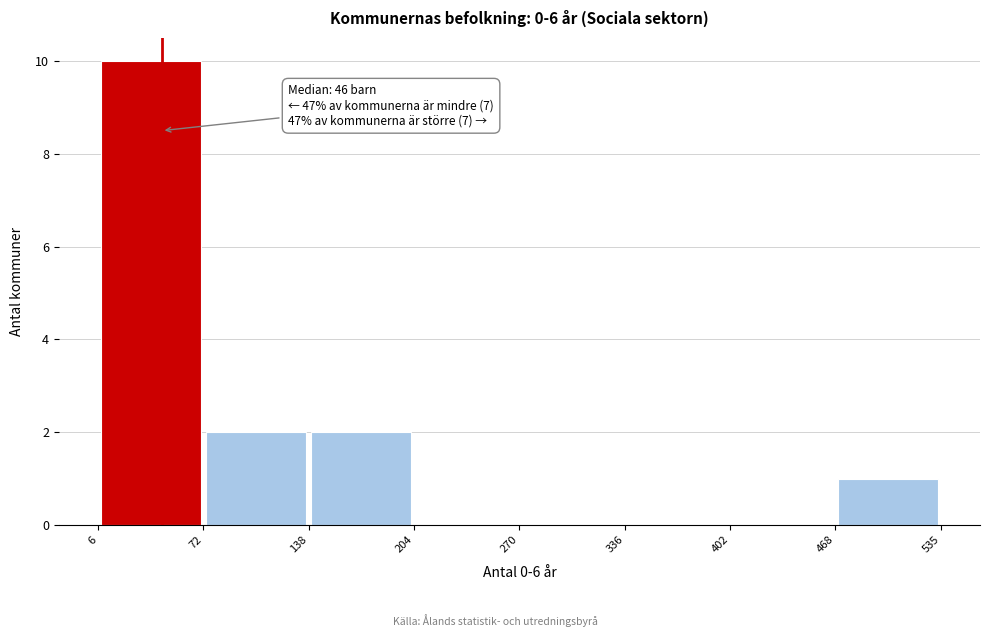

Which range on the x-axis has the tallest bar?

6 to 72